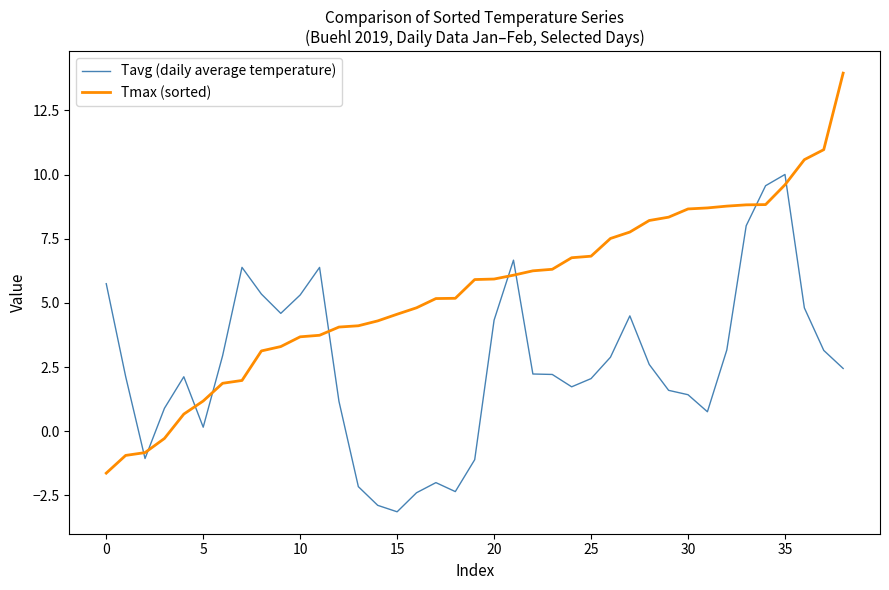

How many values in Tmax (sorted) are above zero?

35